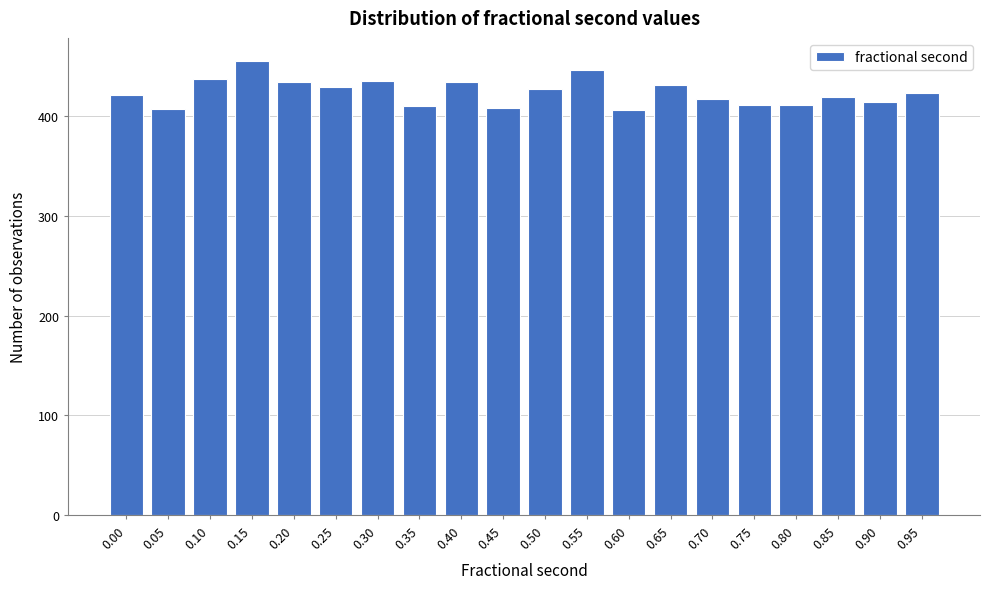

What is the ratio of the value at 0.35 to the value at 0.00?

1.0